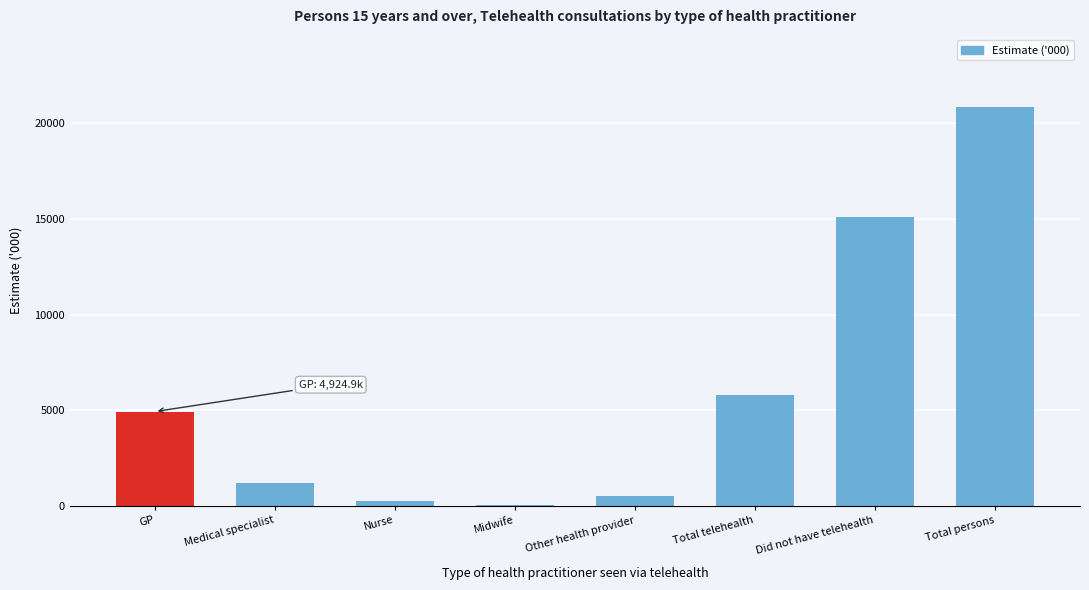

Reading left to right, what are all the values shown in this chart?

GP=4924.9	Medical specialist=1199.1	Nurse=258.8	Midwife=58.9	Other health provider=518.4	Total telehealth=5772.7	Did not have telehealth=15089.0	Total persons=20860.1